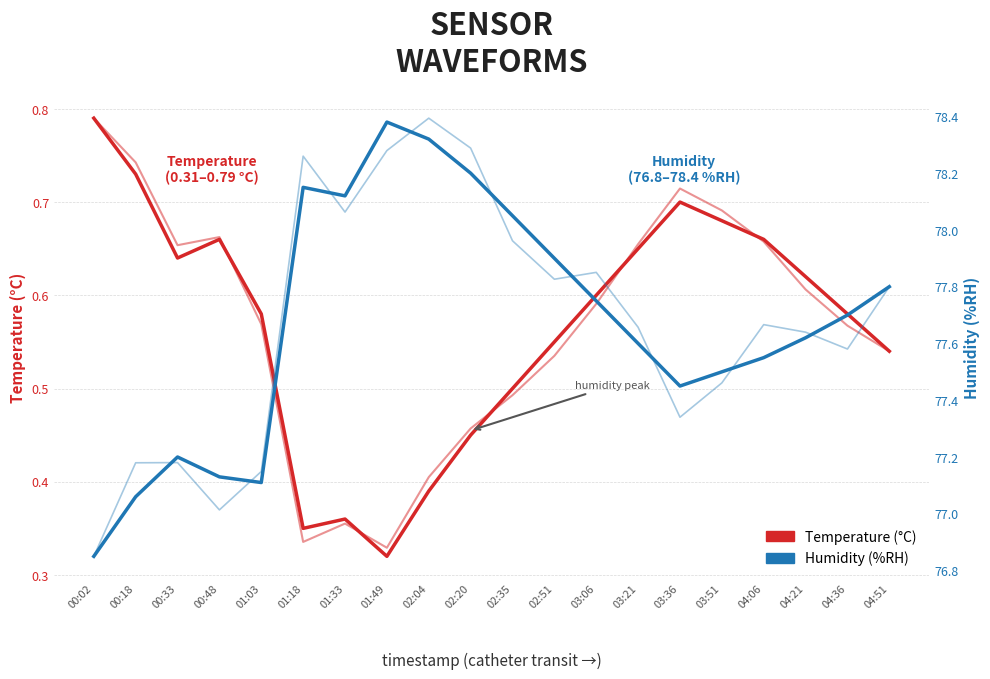

Which label corresponds to the largest value in the chart?

01:49